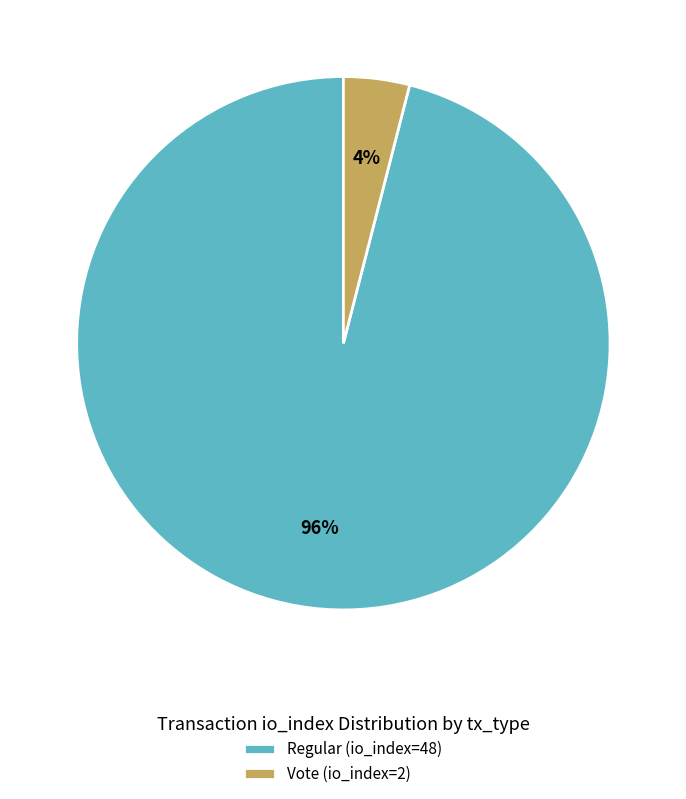

To the nearest percent, what is the combined percentage of Vote (io_index=2) and Regular (io_index=48)?

100%